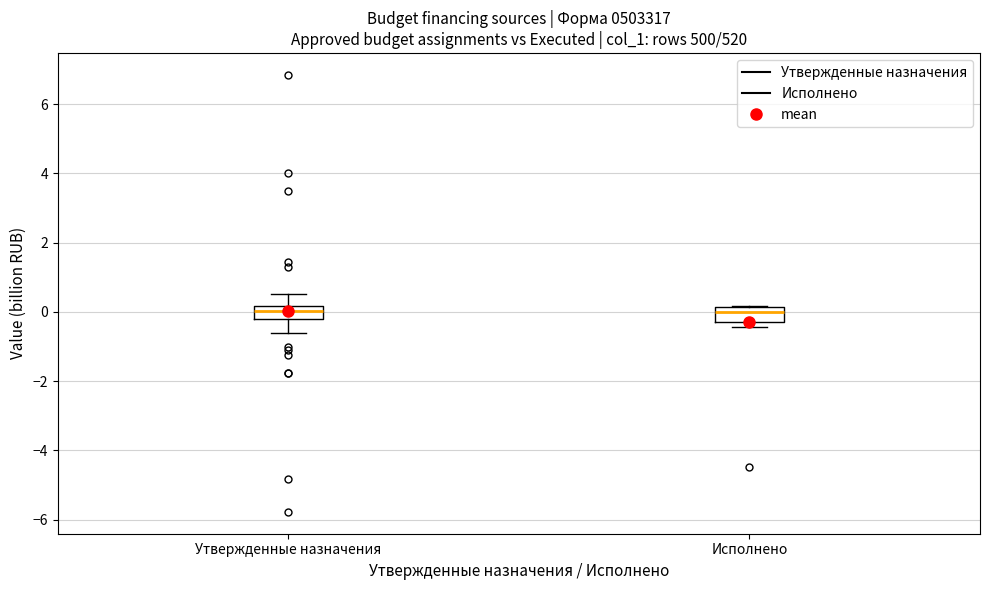

Where is the upper edge of the box for Исполнено on the y-axis? The values are not printed on the chart, so give them approximately, as read against the axis.

0.2